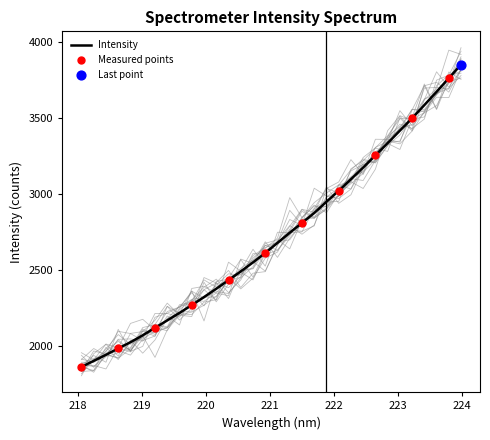

What is the minimum value for Intensity?

1863.2